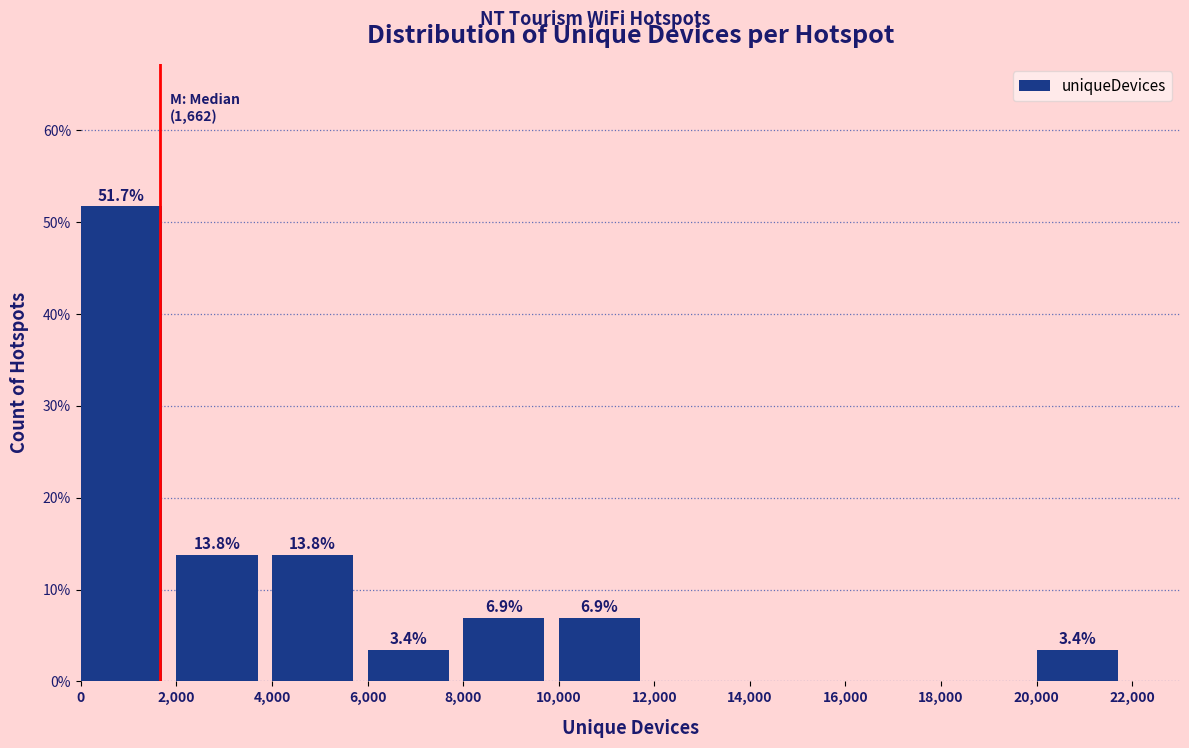

Which range on the x-axis has the tallest bar?

0 to 2,000